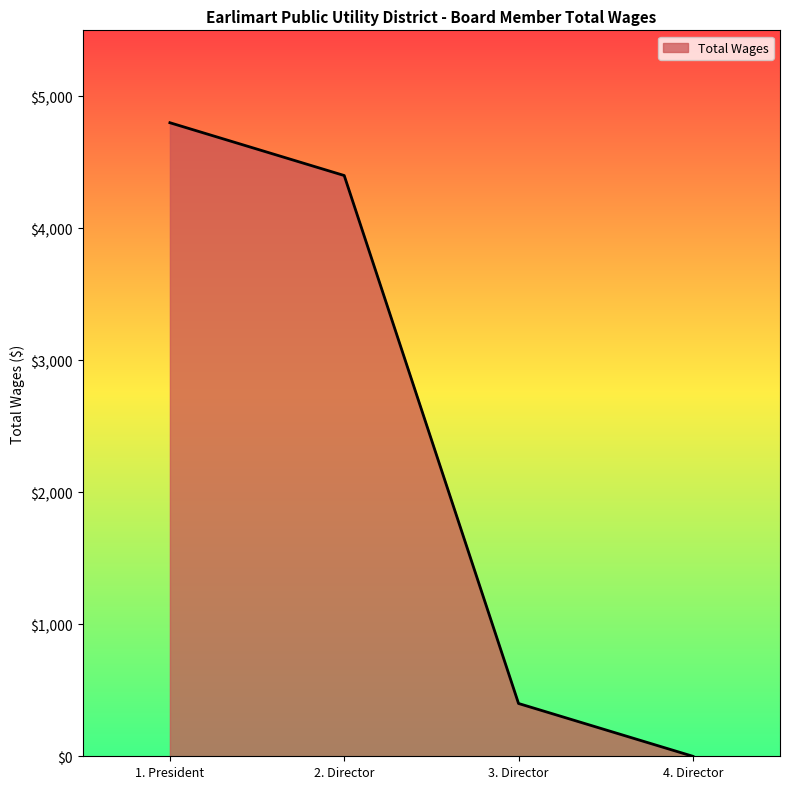

How many values are below 4400?

2